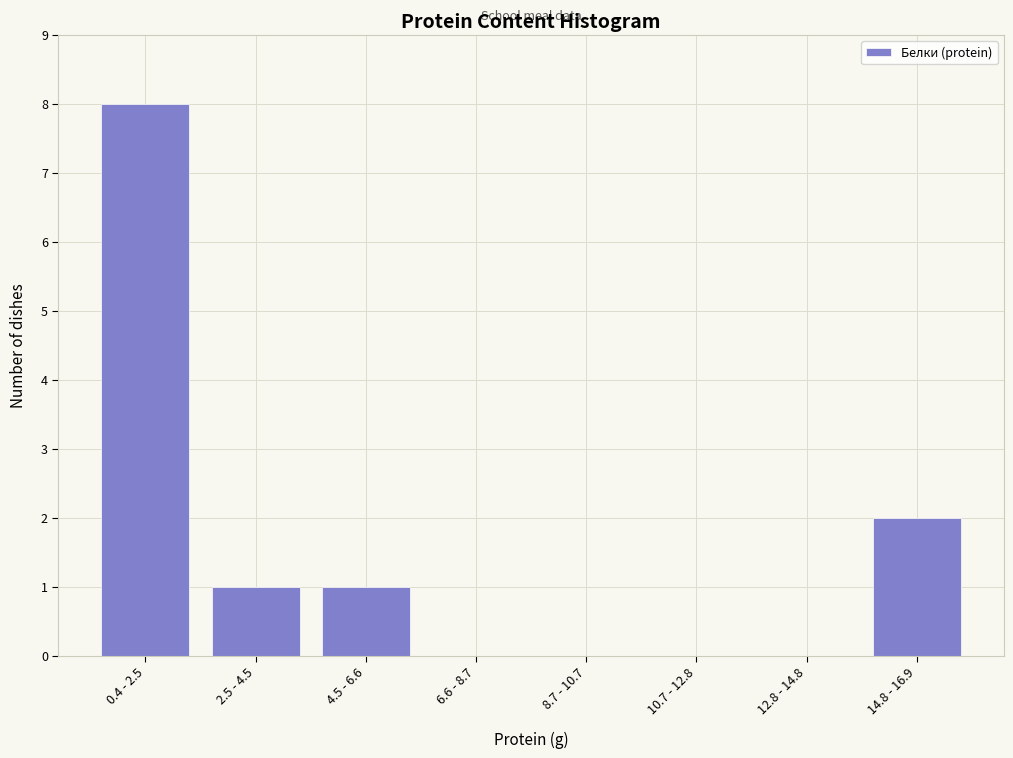

Reading left to right, list all the values displayed in this chart.

0.4 - 2.5=8	2.5 - 4.5=1	4.5 - 6.6=1	6.6 - 8.7=0	8.7 - 10.7=0	10.7 - 12.8=0	12.8 - 14.8=0	14.8 - 16.9=2